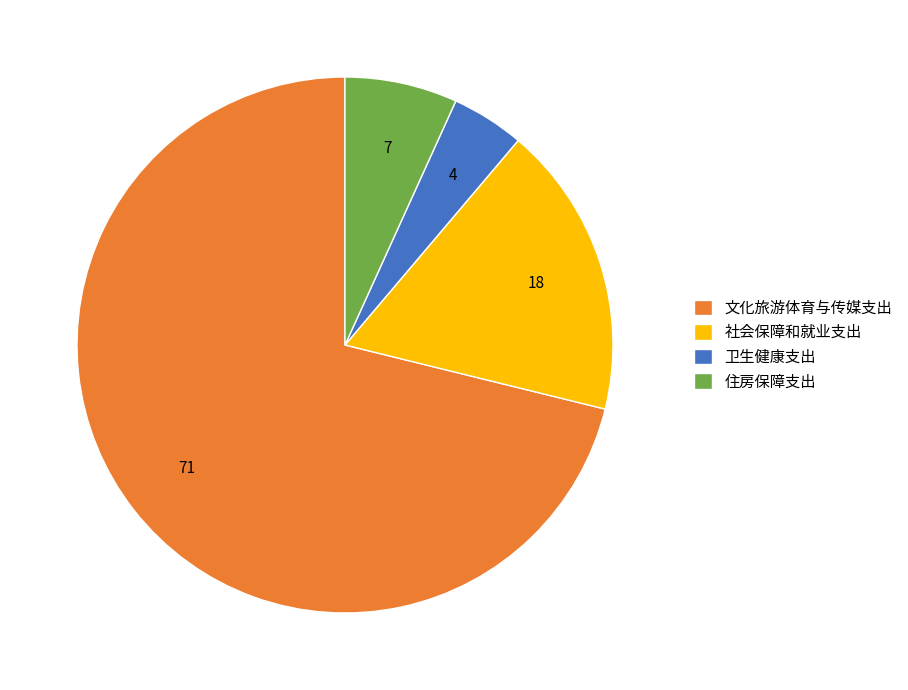

Is it true that 住房保障支出 is 13% of the pie?

False